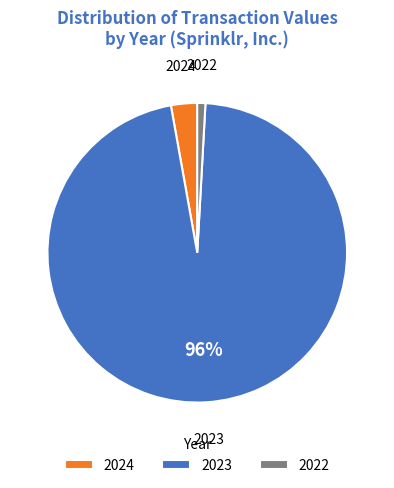

Is the sum of 2022 and 2023 greater than half?

Yes